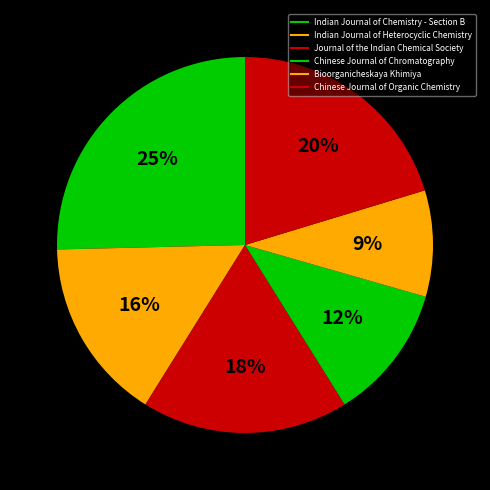

Does Indian Journal of Chemistry - Section B represent more than half of the total?

No